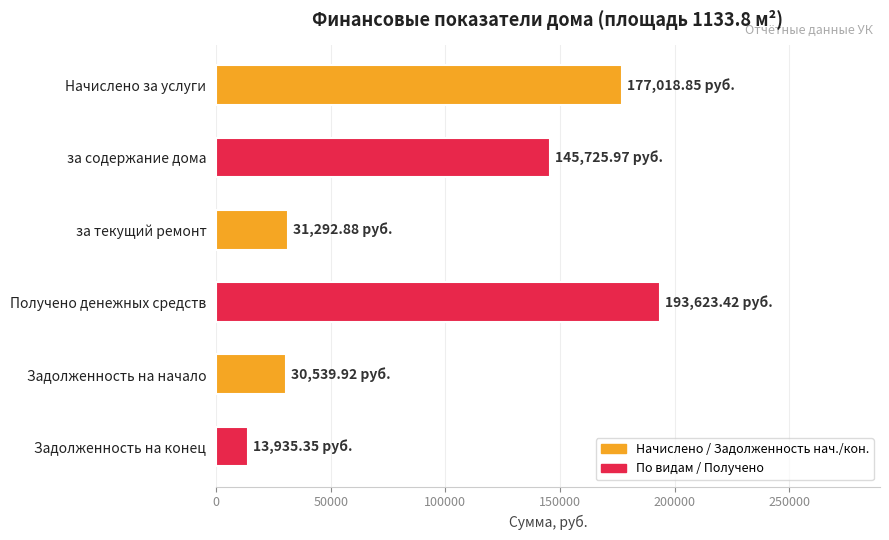

Which label corresponds to the smallest value in the chart?

Задолженность на конец